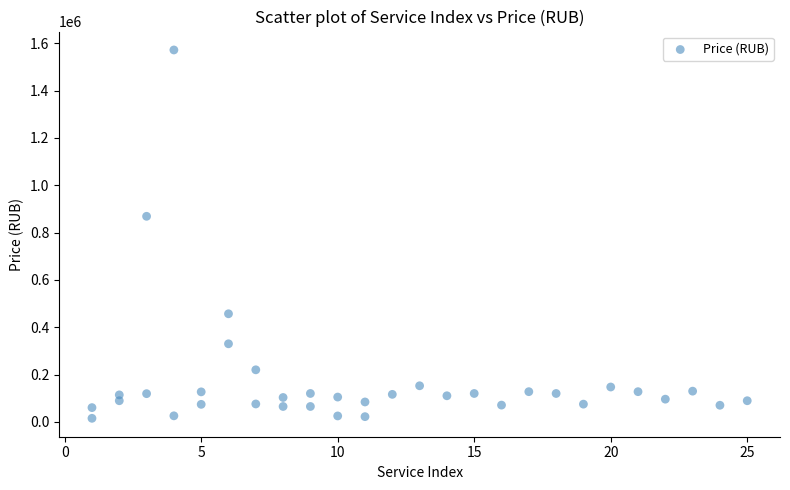

What is the range of Y values (max minus min)?

1556981